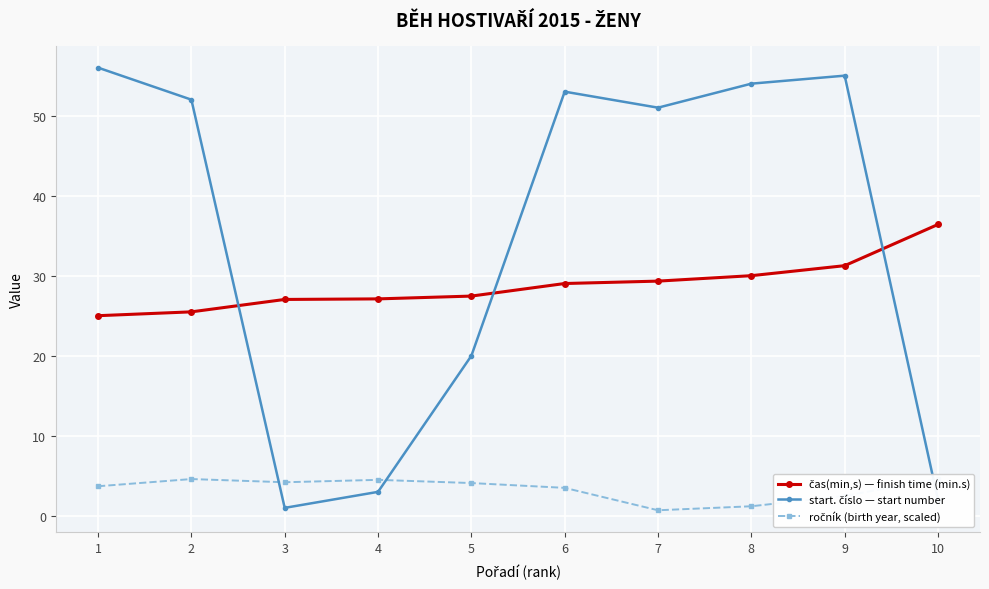

Rank the series at 6 from highest to lowest value.

start. číslo — start number, čas(min,s) — finish time (min.s), ročník (birth year, scaled)